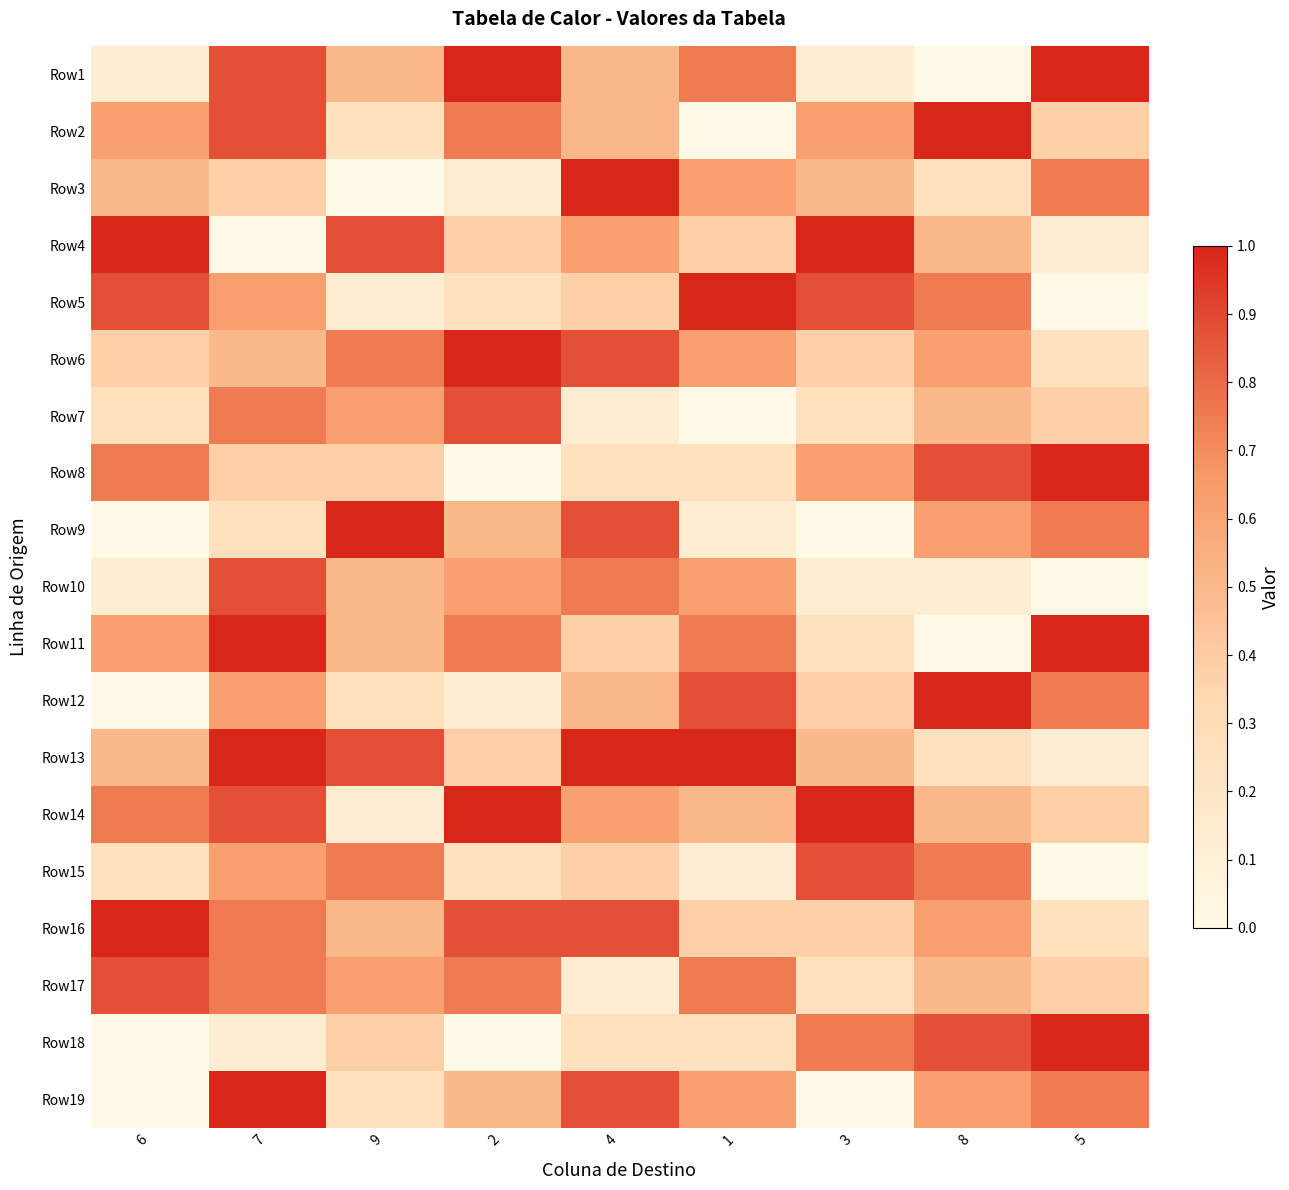

Reading left to right, transcribe all the data shown in this chart.

Row1: 6=0.1	7=0.9	9=0.5	2=1.0	4=0.5	1=0.8	3=0.1	8=0.0	5=1.0
Row2: 6=0.6	7=0.9	9=0.2	2=0.8	4=0.5	1=0.0	3=0.6	8=1.0	5=0.4
Row3: 6=0.5	7=0.4	9=0.0	2=0.1	4=1.0	1=0.6	3=0.5	8=0.2	5=0.8
Row4: 6=1.0	7=0.0	9=0.9	2=0.4	4=0.6	1=0.4	3=1.0	8=0.5	5=0.1
Row5: 6=0.9	7=0.6	9=0.1	2=0.2	4=0.4	1=1.0	3=0.9	8=0.8	5=0.0
Row6: 6=0.4	7=0.5	9=0.8	2=1.0	4=0.9	1=0.6	3=0.4	8=0.6	5=0.2
Row7: 6=0.2	7=0.8	9=0.6	2=0.9	4=0.1	1=0.0	3=0.2	8=0.5	5=0.4
Row8: 6=0.8	7=0.4	9=0.4	2=0.0	4=0.2	1=0.2	3=0.6	8=0.9	5=1.0
Row9: 6=0.0	7=0.2	9=1.0	2=0.5	4=0.9	1=0.1	3=0.0	8=0.6	5=0.8
Row10: 6=0.1	7=0.9	9=0.5	2=0.6	4=0.8	1=0.6	3=0.1	8=0.1	5=0.0
Row11: 6=0.6	7=1.0	9=0.5	2=0.8	4=0.4	1=0.8	3=0.2	8=0.0	5=1.0
Row12: 6=0.0	7=0.6	9=0.2	2=0.1	4=0.5	1=0.9	3=0.4	8=1.0	5=0.8
Row13: 6=0.5	7=1.0	9=0.9	2=0.4	4=1.0	1=1.0	3=0.5	8=0.2	5=0.1
Row14: 6=0.8	7=0.9	9=0.1	2=1.0	4=0.6	1=0.5	3=1.0	8=0.5	5=0.4
Row15: 6=0.2	7=0.6	9=0.8	2=0.2	4=0.4	1=0.1	3=0.9	8=0.8	5=0.0
Row16: 6=1.0	7=0.8	9=0.5	2=0.9	4=0.9	1=0.4	3=0.4	8=0.6	5=0.2
Row17: 6=0.9	7=0.8	9=0.6	2=0.8	4=0.1	1=0.8	3=0.2	8=0.5	5=0.4
Row18: 6=0.0	7=0.1	9=0.4	2=0.0	4=0.2	1=0.2	3=0.8	8=0.9	5=1.0
Row19: 6=0.0	7=1.0	9=0.2	2=0.5	4=0.9	1=0.6	3=0.0	8=0.6	5=0.8